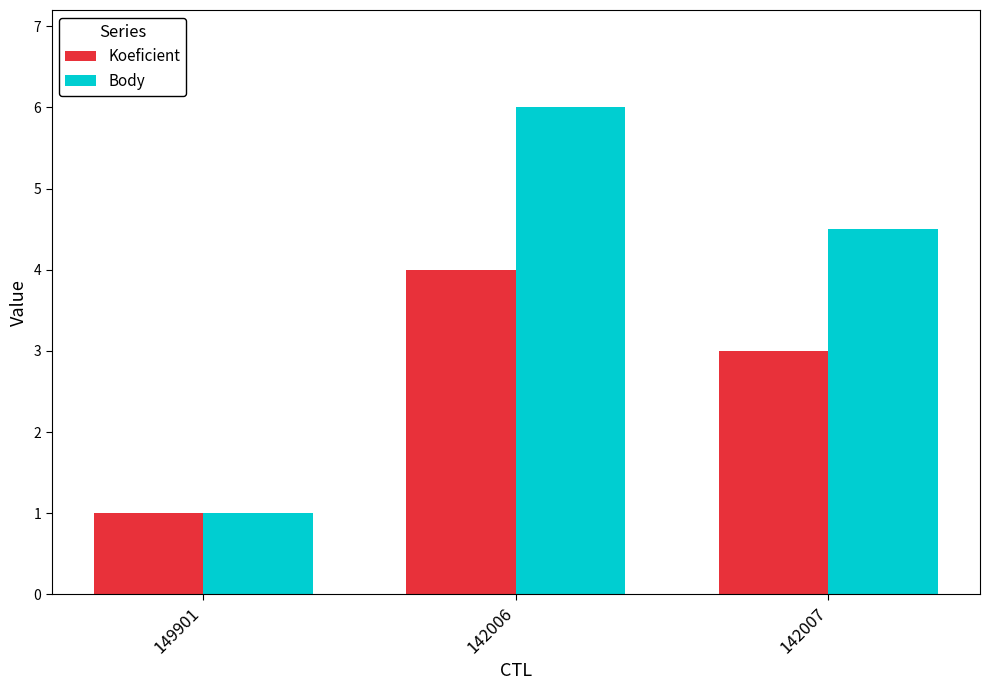

The Koeficient series shows 4.0 at 142006. True or false?

True